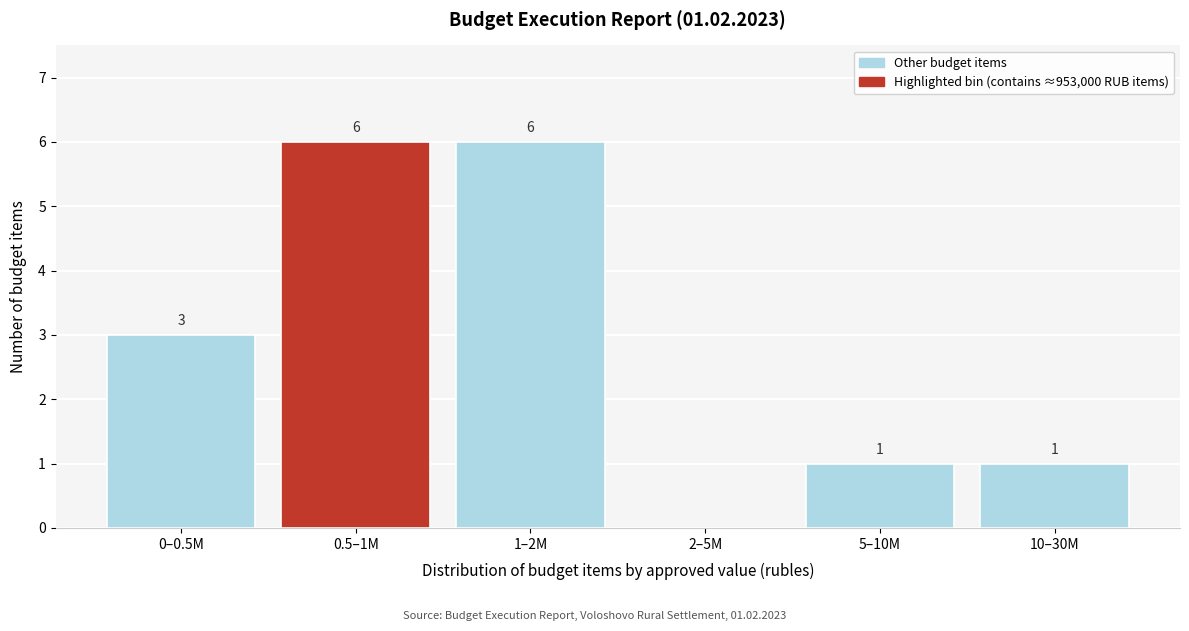

Reading right to left, what are all the values shown in this chart?

10–30M=1	5–10M=1	2–5M=0	1–2M=6	0.5–1M=6	0–0.5M=3